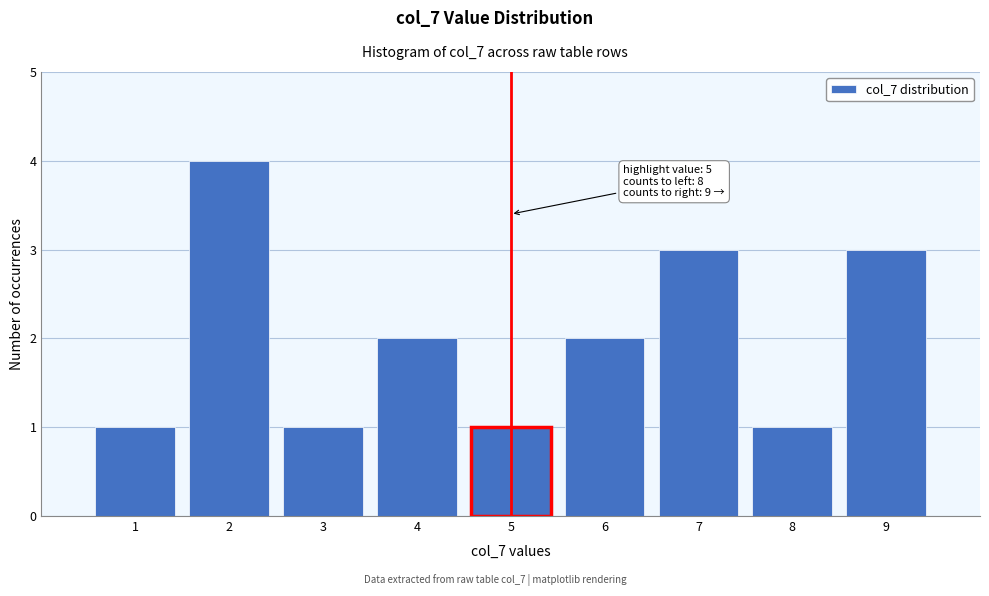

Which range on the x-axis has the tallest bar?

1.5 to 2.5